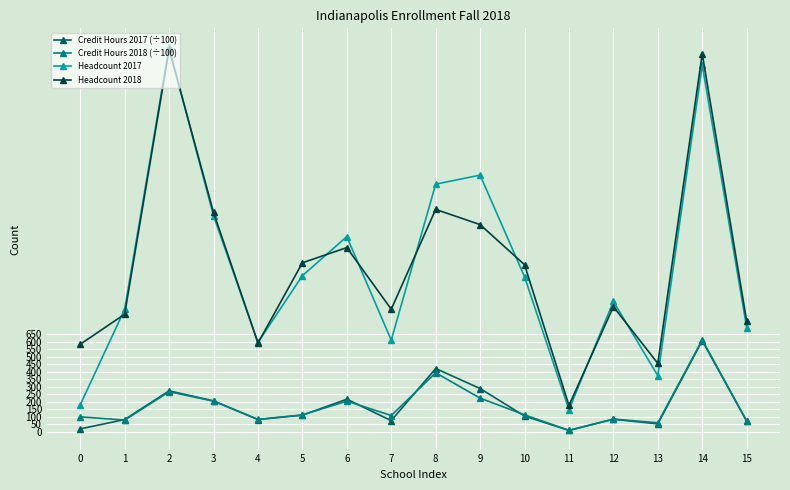

How many interior local peaks does the Credit Hours 2018 (÷100) series have?

5